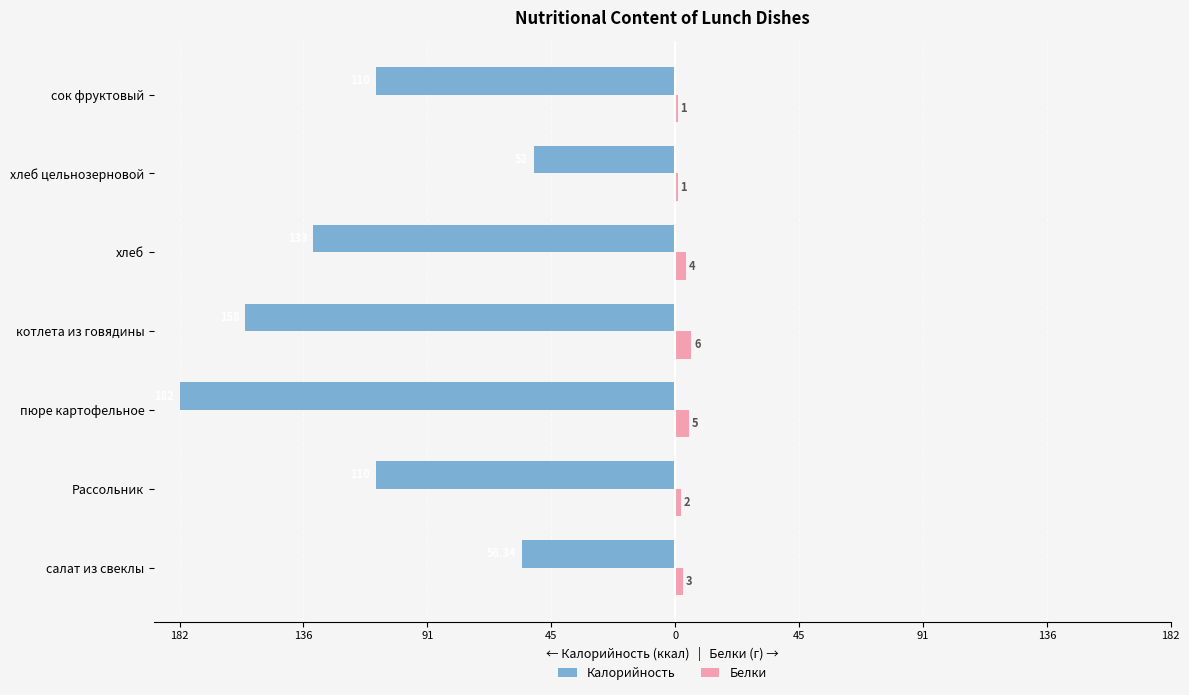

What are all the series names shown in the legend?

Калорийность, Белки